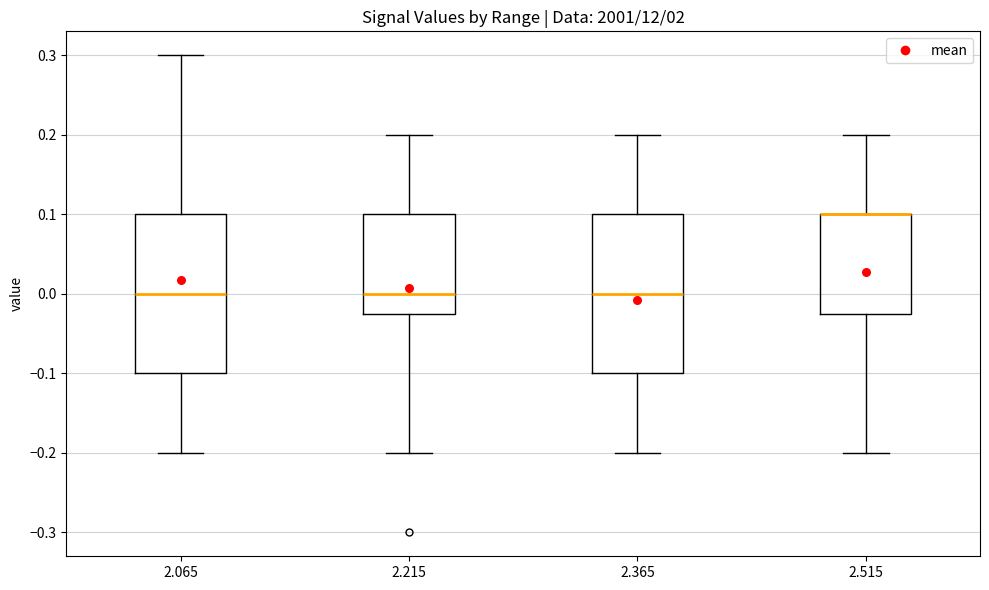

Where does the lower whisker of the box at x = 2.365 end on the y-axis? The values are not printed on the chart, so give them approximately, as read against the axis.

-0.20